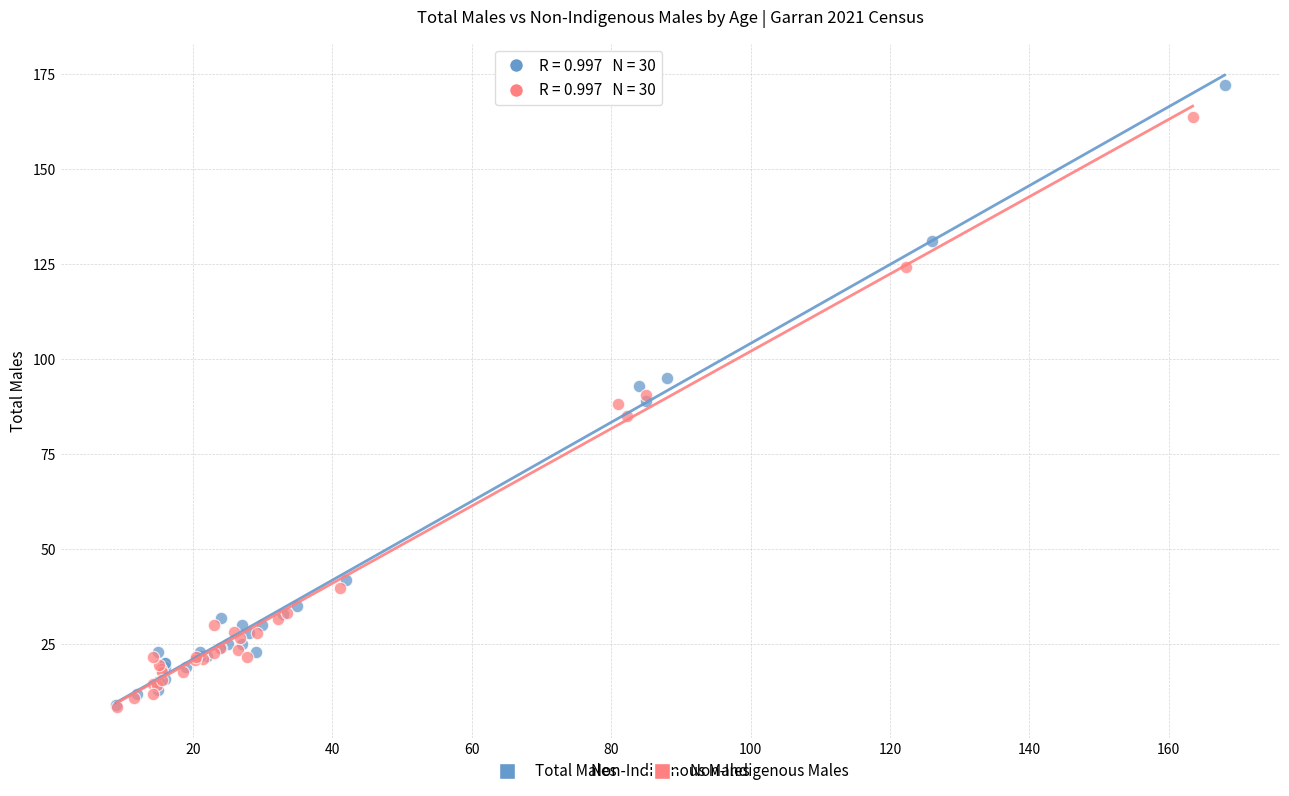

What are all the series names shown in the legend?

Total Males, Non-Indigenous Males